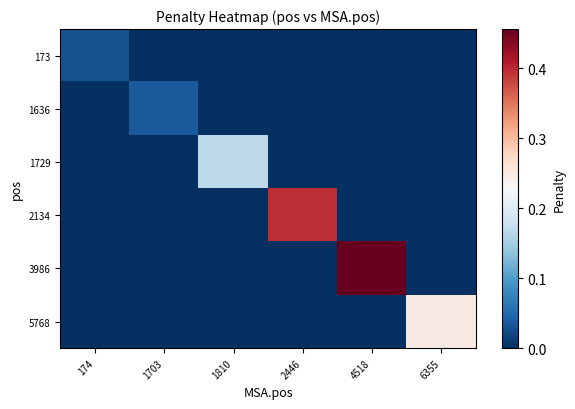

Which series has the largest total across all categories?

3986